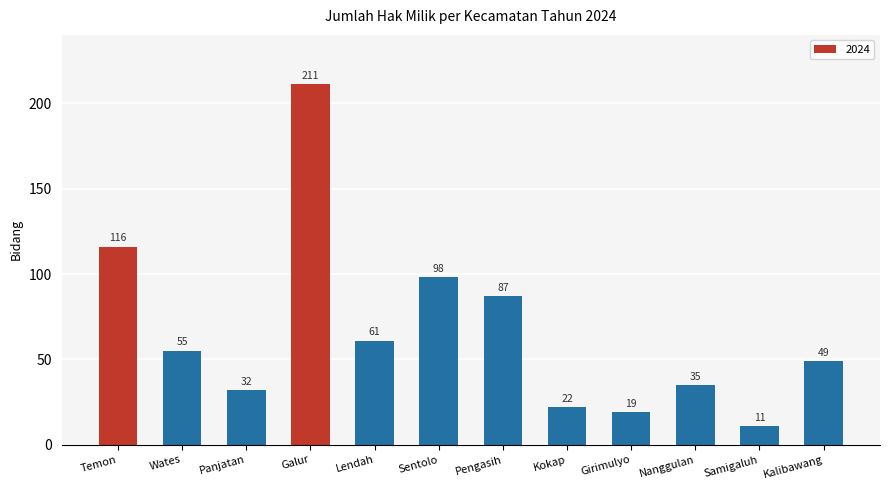

How many data points are less than 55?

6